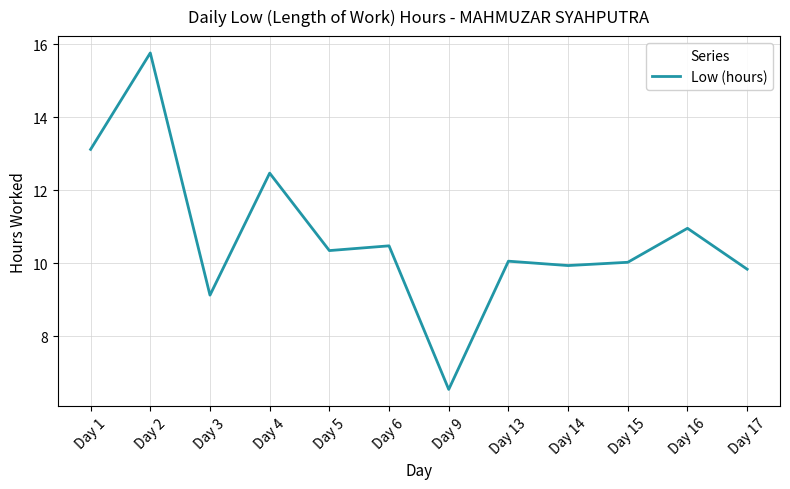

What is the difference between the values at Day 16 and Day 9?

4.4